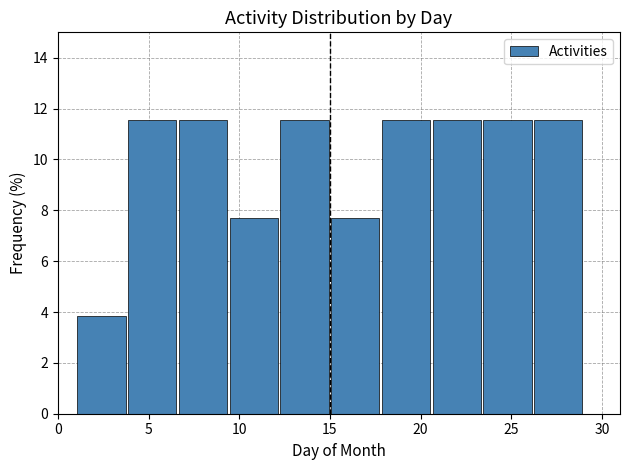

Reading left to right, transcribe this chart: for each bar, give the range it covers on the x-axis and its height. Neither the bar edges nor the heights are printed on the chart, so give them approximately, as read against the axes.

1.0 to 3.8: 3.8
3.8 to 6.6: 11.6
6.6 to 9.4: 11.6
9.4 to 12.2: 7.6
12.2 to 15.0: 11.6
15.0 to 17.8: 7.6
17.8 to 20.6: 11.6
20.6 to 23.4: 11.6
23.4 to 26.2: 11.6
26.2 to 29.0: 11.6